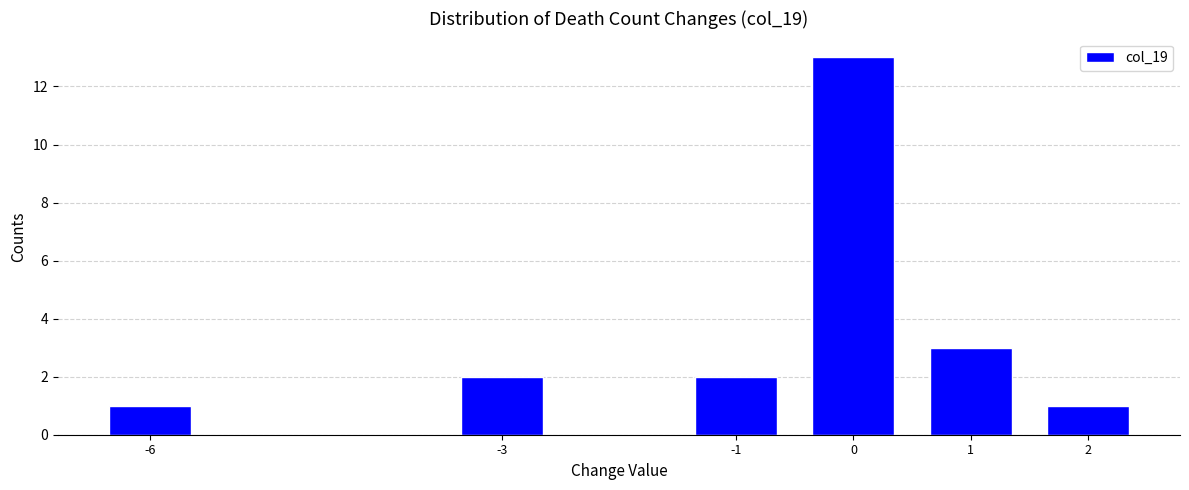

Reading right to left, what are all the values shown in this chart?

1	3	13	2	2	1